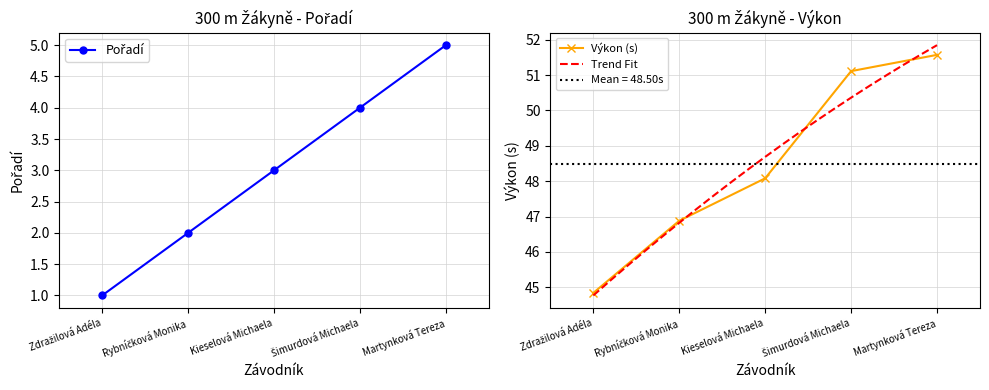

Which series changed the most between Rybníčková Monika and Šimurdová Michaela?

Výkon